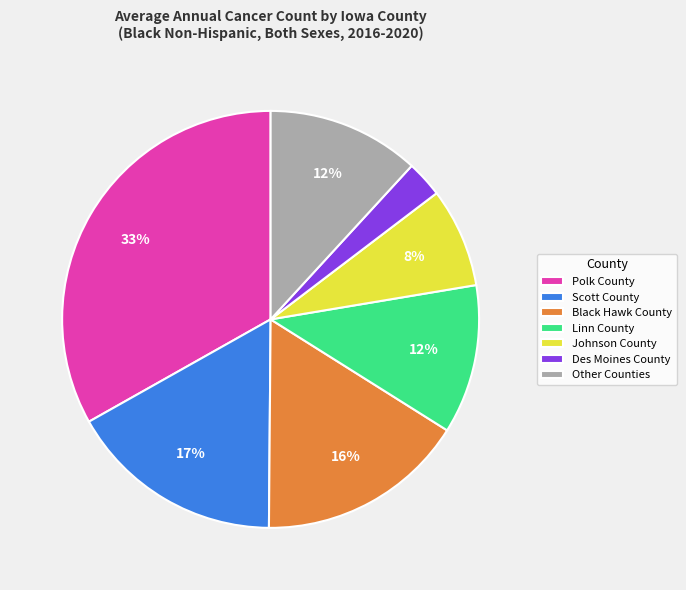

Is it true that Polk County is 21% of the pie?

False